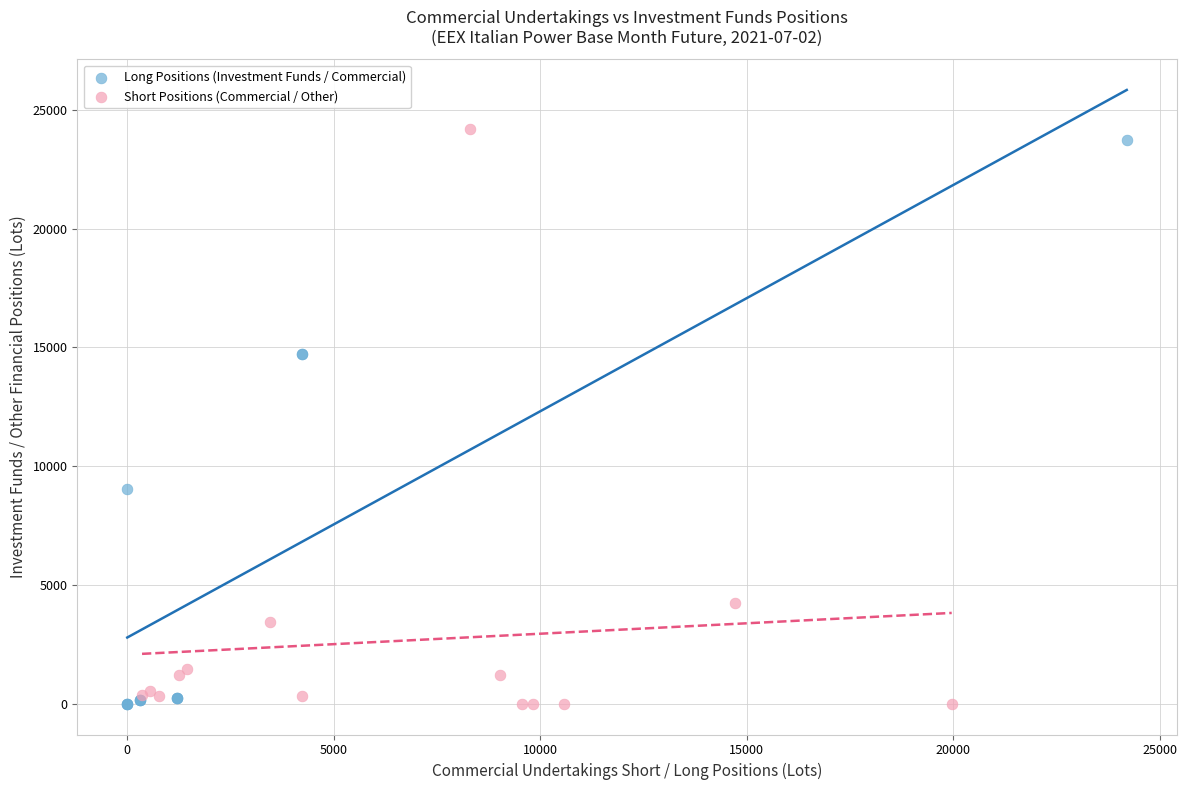

Which series contains the highest Y value?

Short Positions (Commercial / Other)